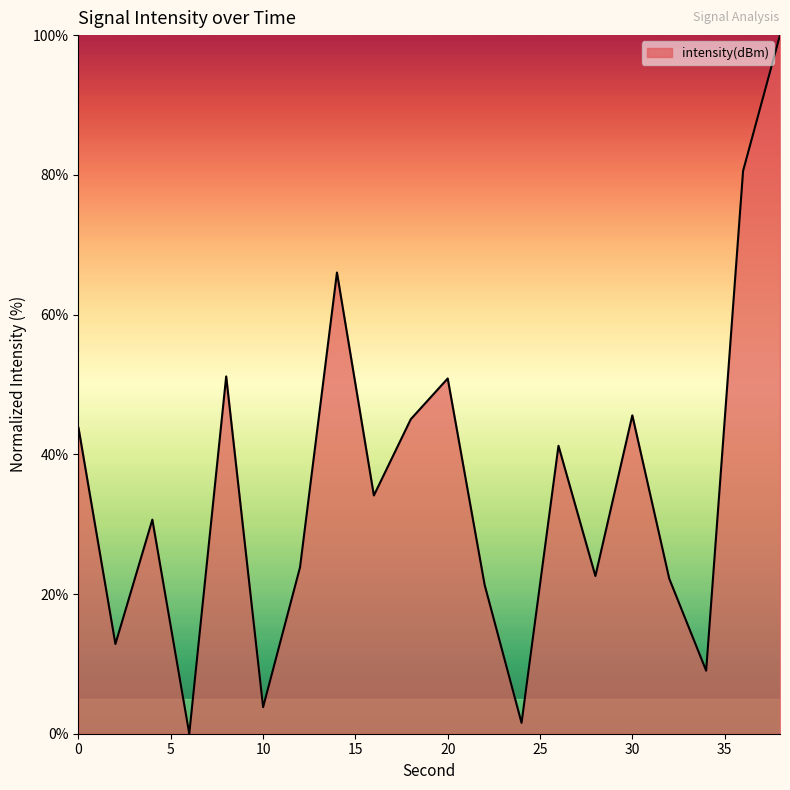

What is the difference between the maximum and minimum values?

100.0